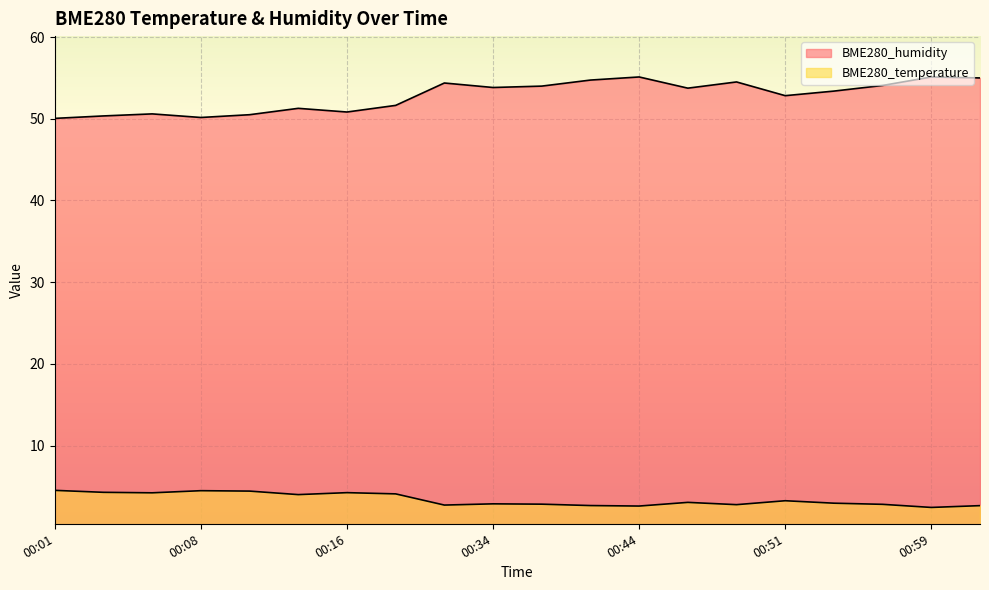

At which label is BME280_temperature closest to 3?

00:46